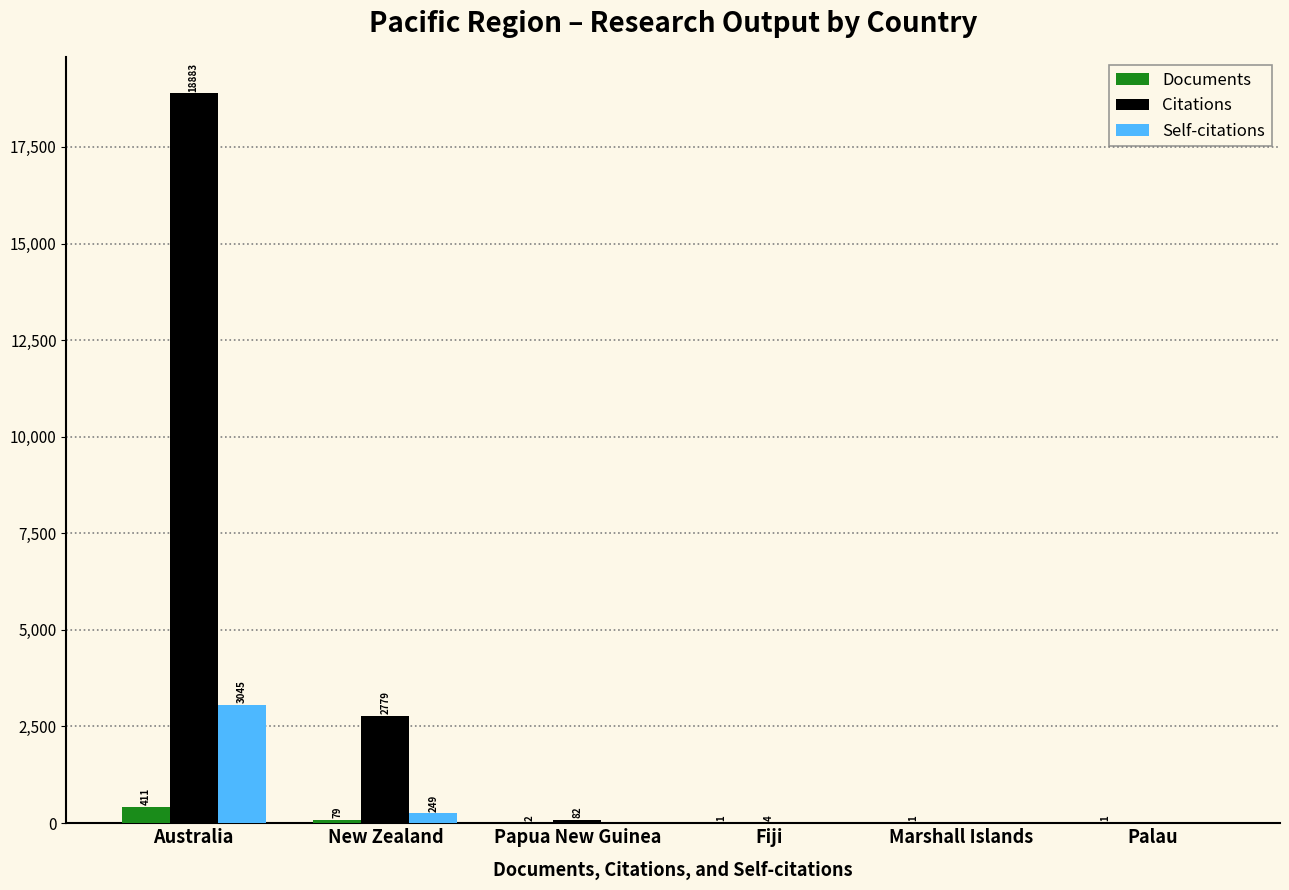

Which series has the largest total across all categories?

Citations